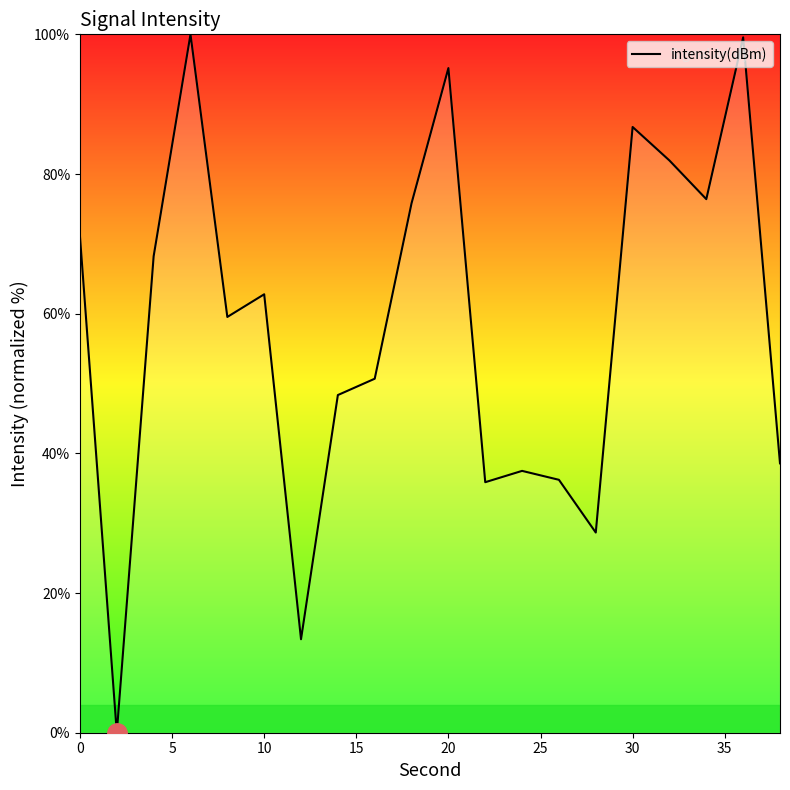

What is the difference between the maximum and minimum values?

100.0